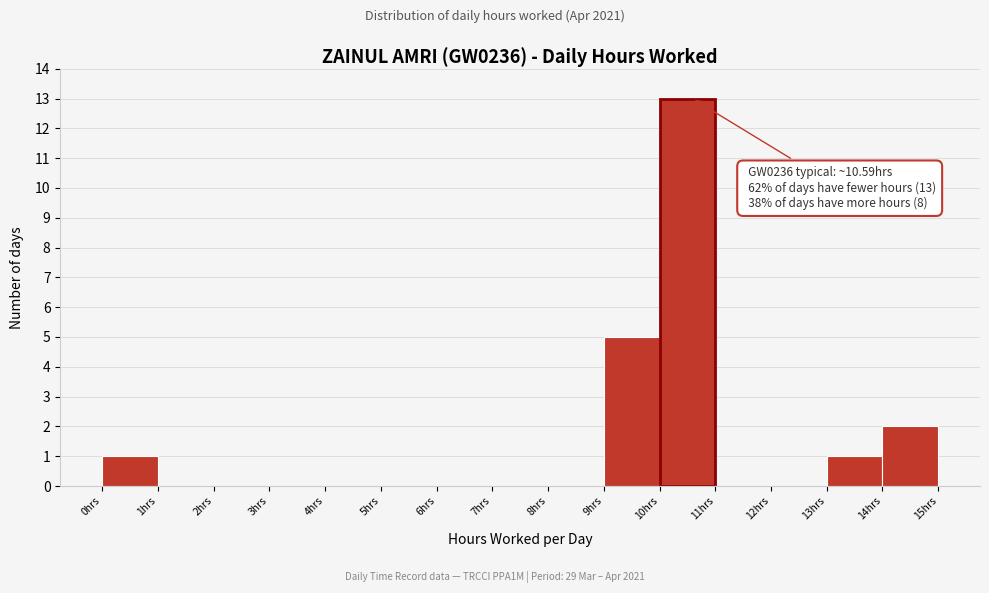

Which range on the x-axis has the tallest bar?

10 to 11